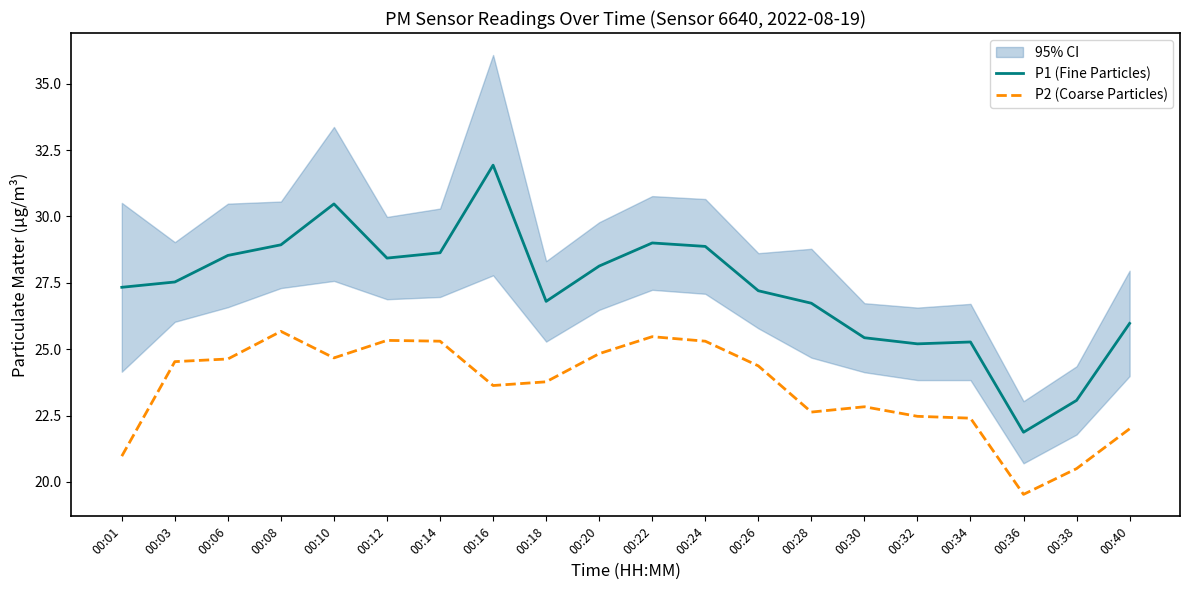

At which category does P2 (Coarse Particles) reach its first local valley?

00:10